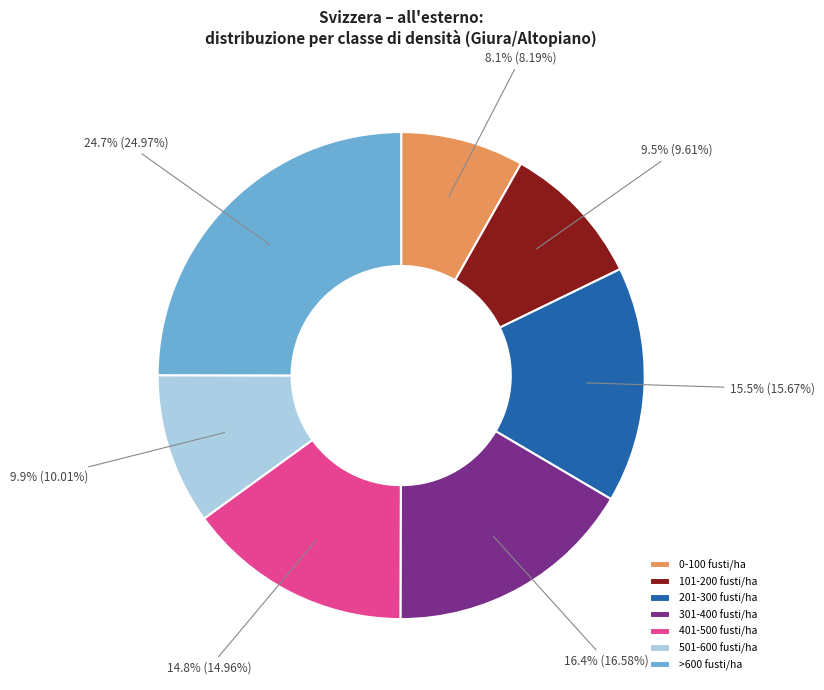

What percentage do 0-100 fusti/ha and 101-200 fusti/ha together represent?

17.8%